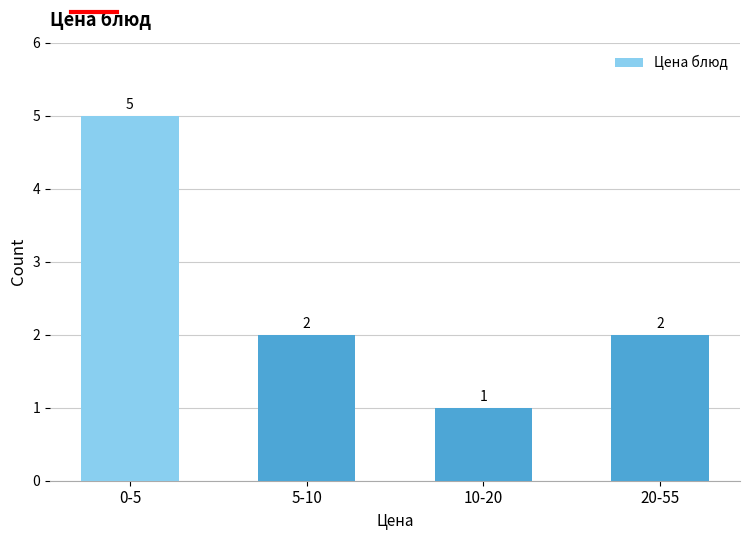

Reading right to left, list all the values displayed in this chart.

2	1	2	5